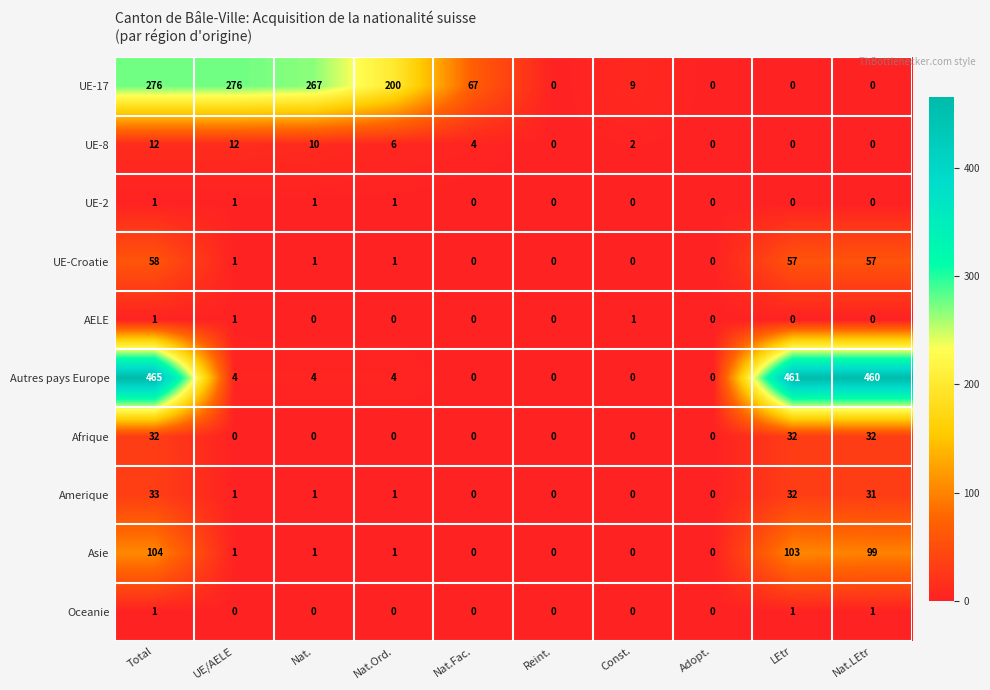

What is the greatest value displayed?

465